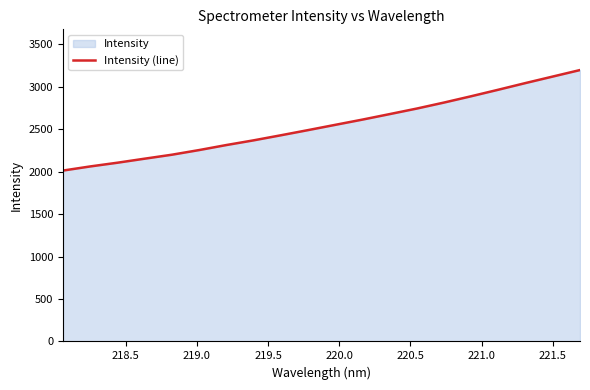

How many data points does each series have?

20